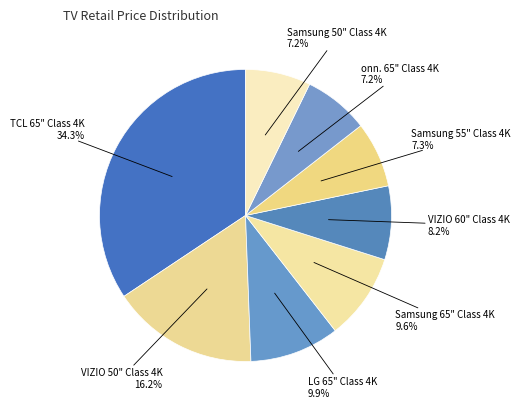

Between Samsung 50" Class 4K and VIZIO 60" Class 4K, which is larger?

VIZIO 60" Class 4K